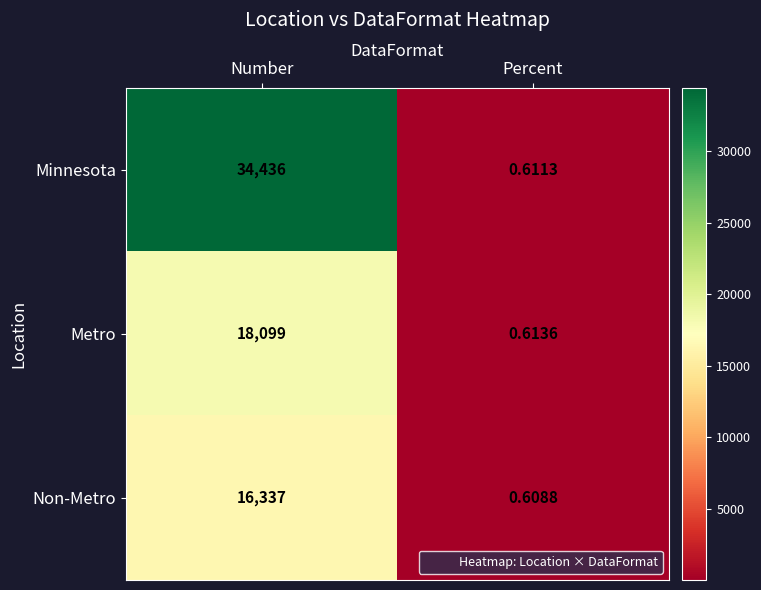

List the labels in order of Minnesota value, largest first.

Number, Percent